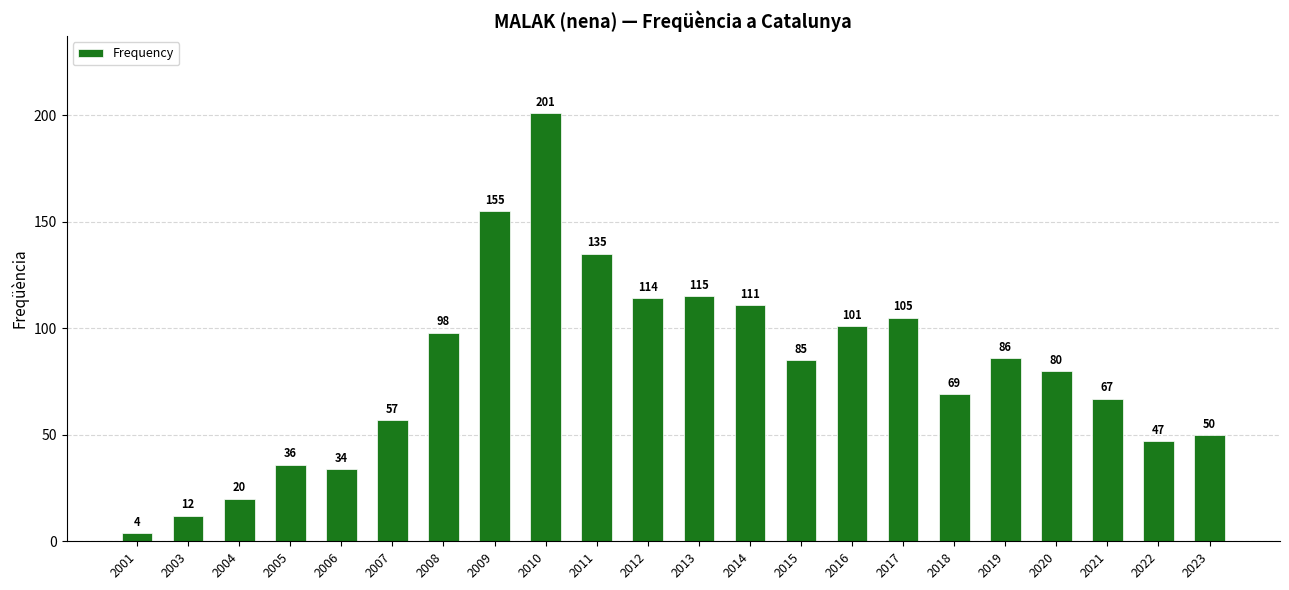

Rank the categories by value from highest to lowest.

2010, 2009, 2011, 2013, 2012, 2014, 2017, 2016, 2008, 2019, 2015, 2020, 2018, 2021, 2007, 2023, 2022, 2005, 2006, 2004, 2003, 2001